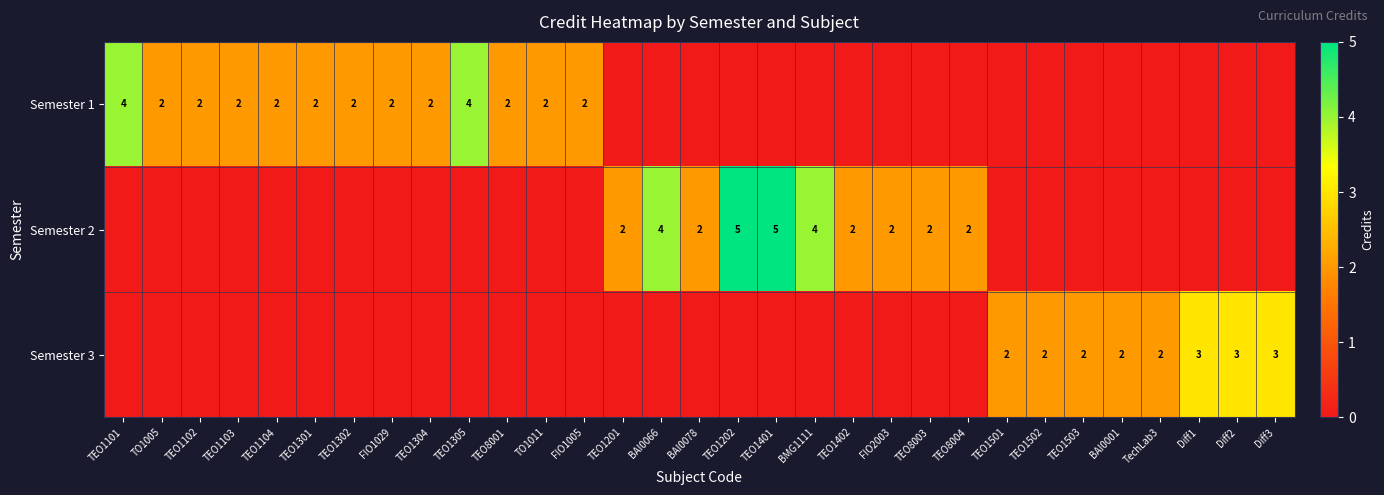

True or false: Semester 3 has a value of 3 at Diff2.

True